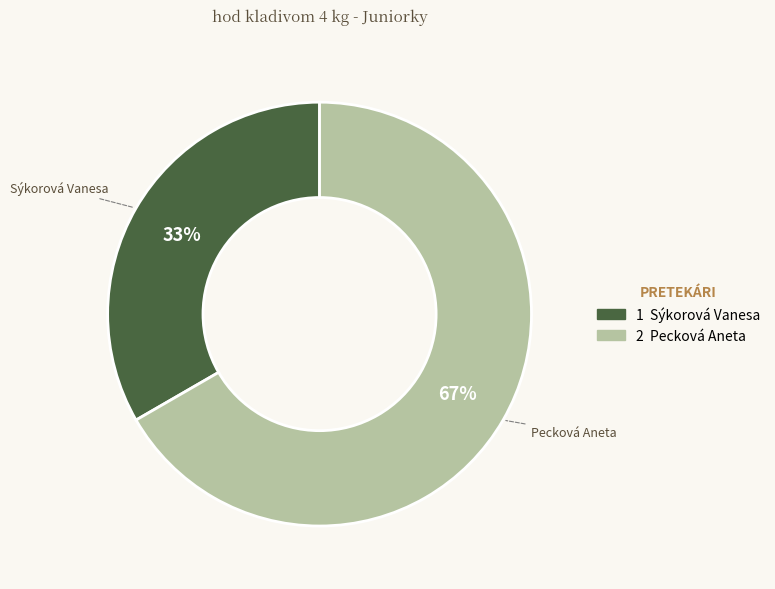

Is there any slice that represents more than half of the pie?

Yes